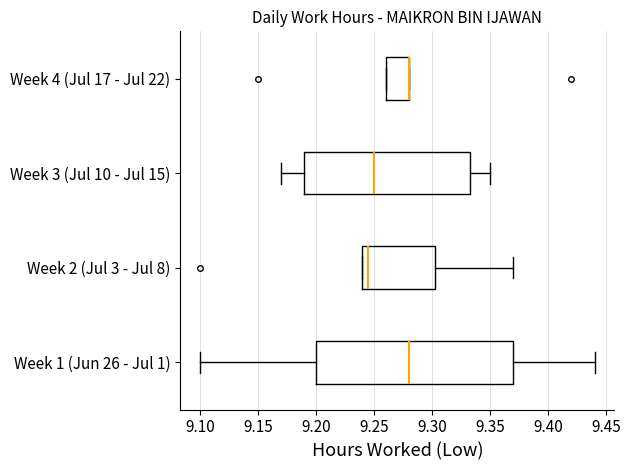

Which box is the widest, from its left edge to its right edge?

Week 1 (Jun 26 - Jul 1)